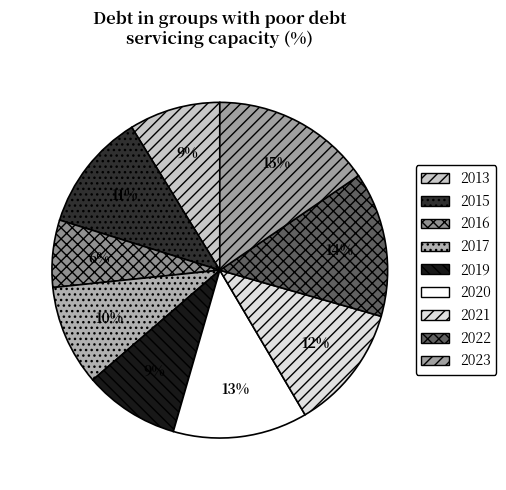

How many slices are in this pie chart?

9